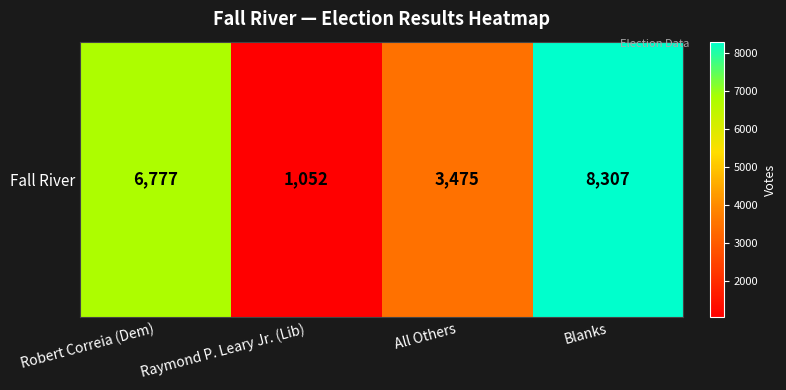

True or false: the data shows 3475 at All Others.

True